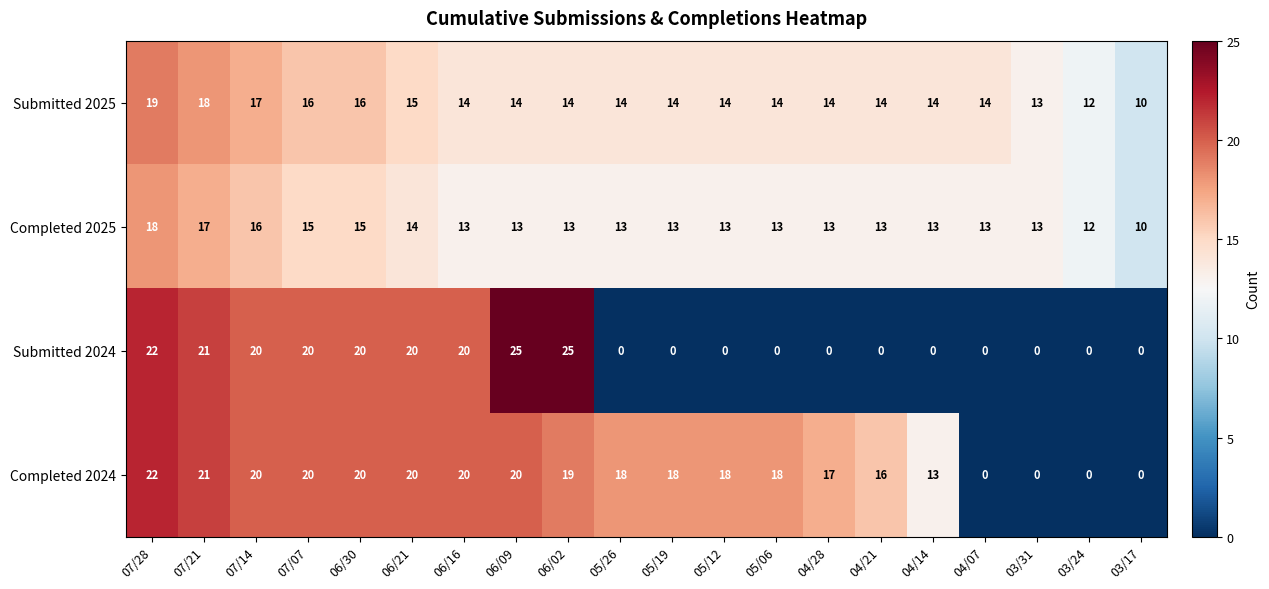

How many values in the Submitted 2025 series are below 14?

3